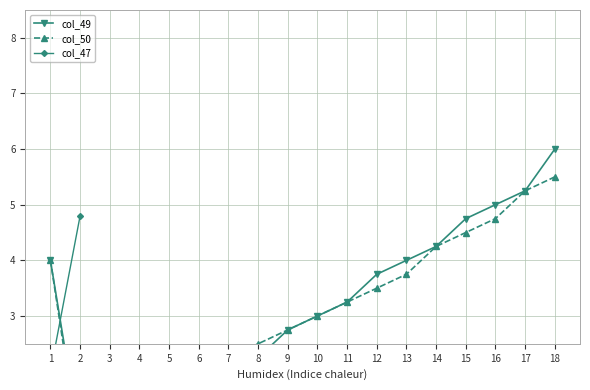

At which category is the sum across all series the highest?

18